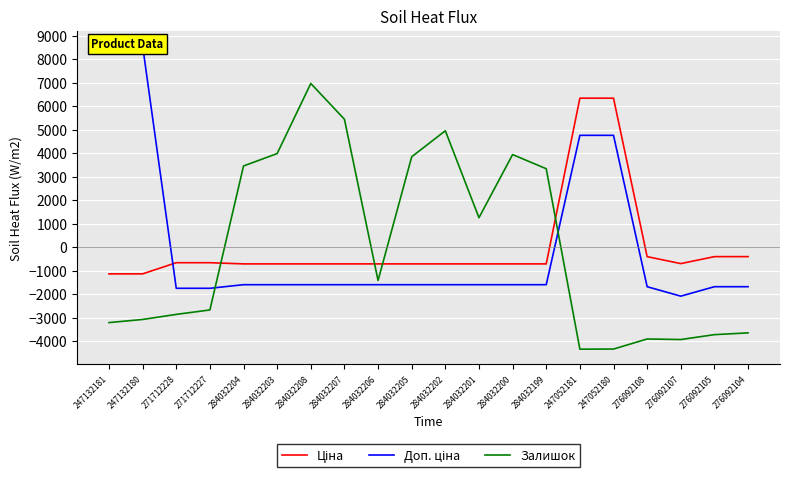

What position from the right is 271712228?

18